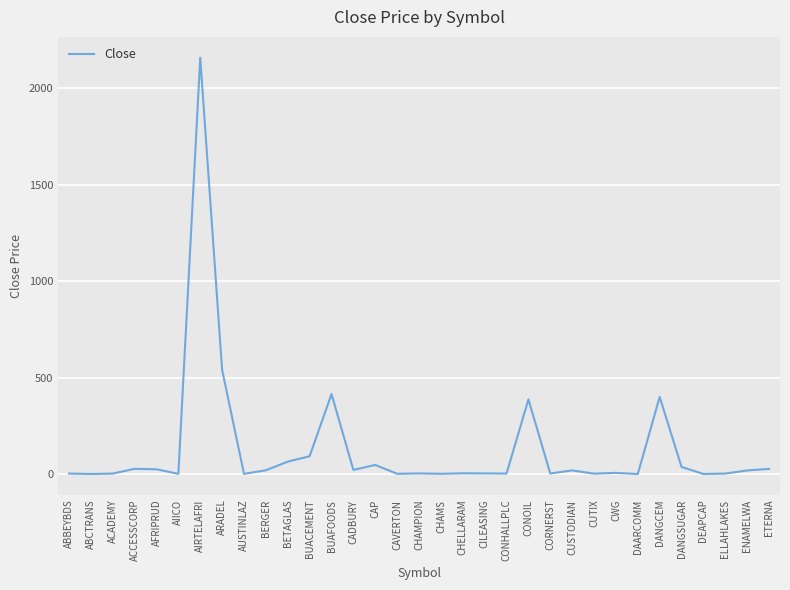

Which label corresponds to the largest value in the chart?

AIRTELAFRI